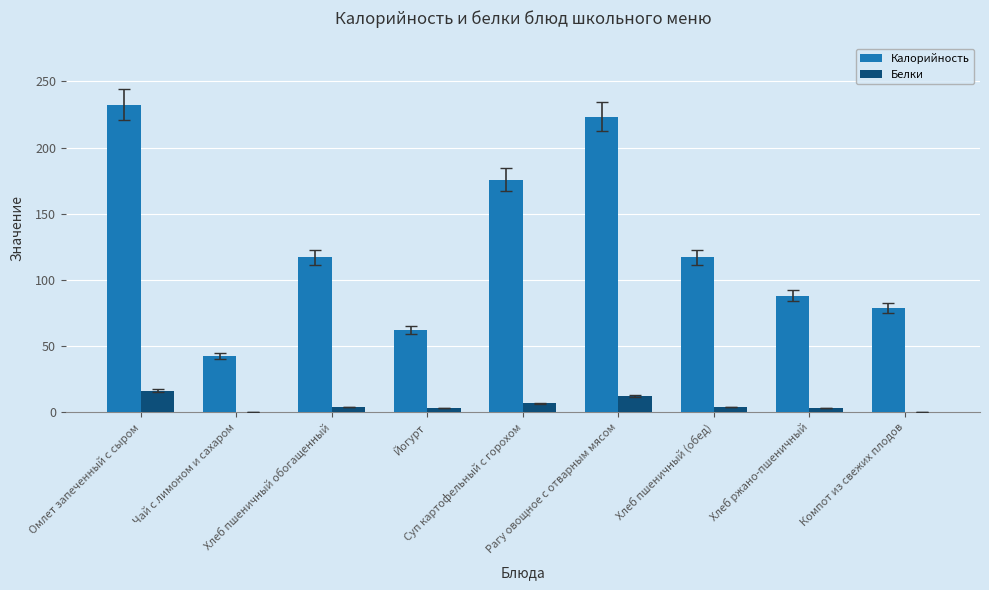

Which series has the largest total across all categories?

Калорийность